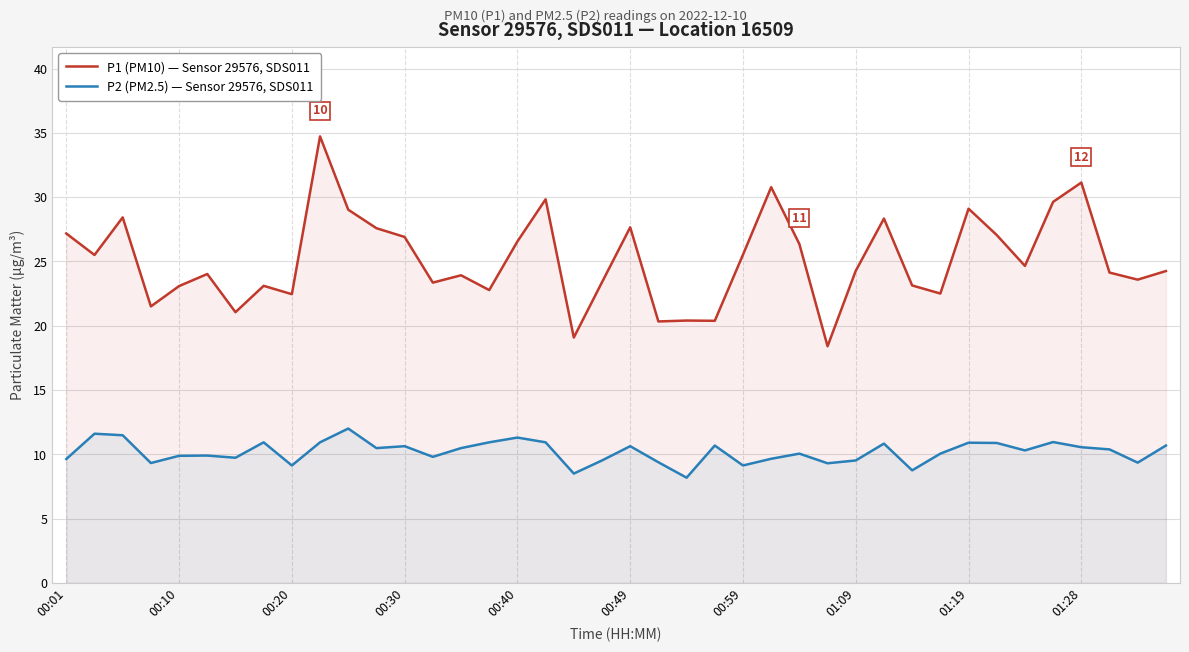

How many values in the P2 (PM2.5) — Sensor 29576, SDS011 series exceed 10?

23